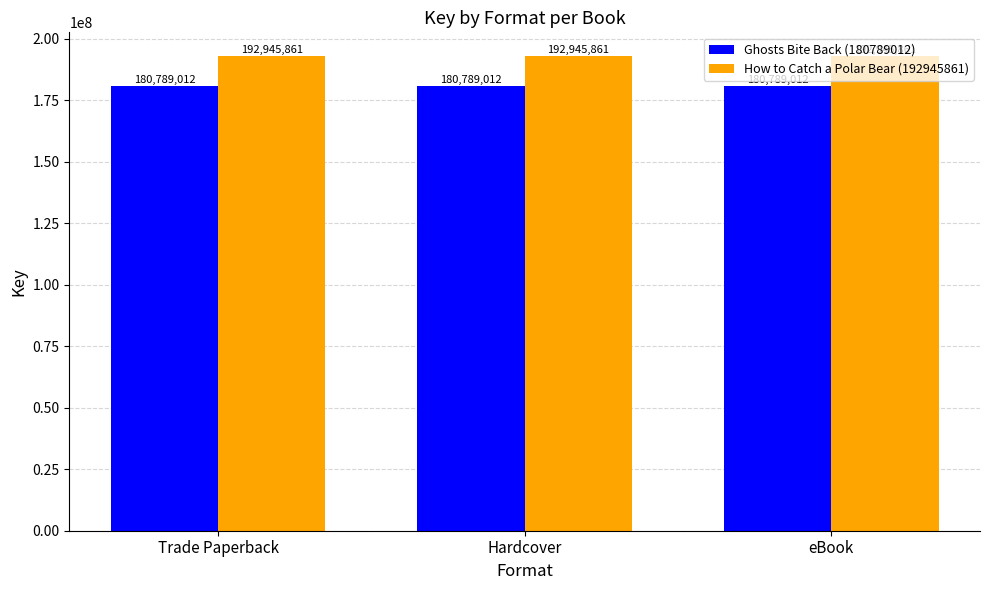

Is it true that Ghosts Bite Back (180789012) equals 180789012 at Hardcover?

True